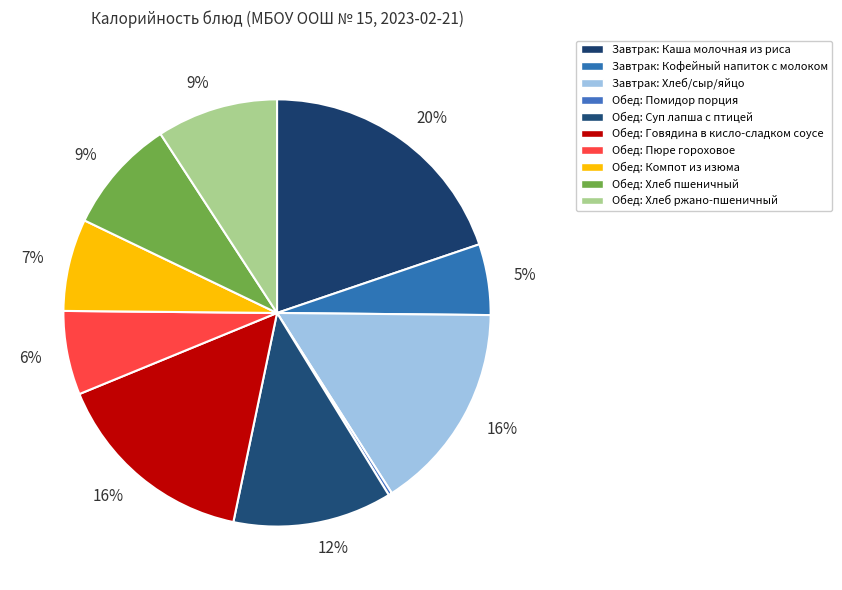

Which slice is the largest?

Завтрак: Каша молочная из риса